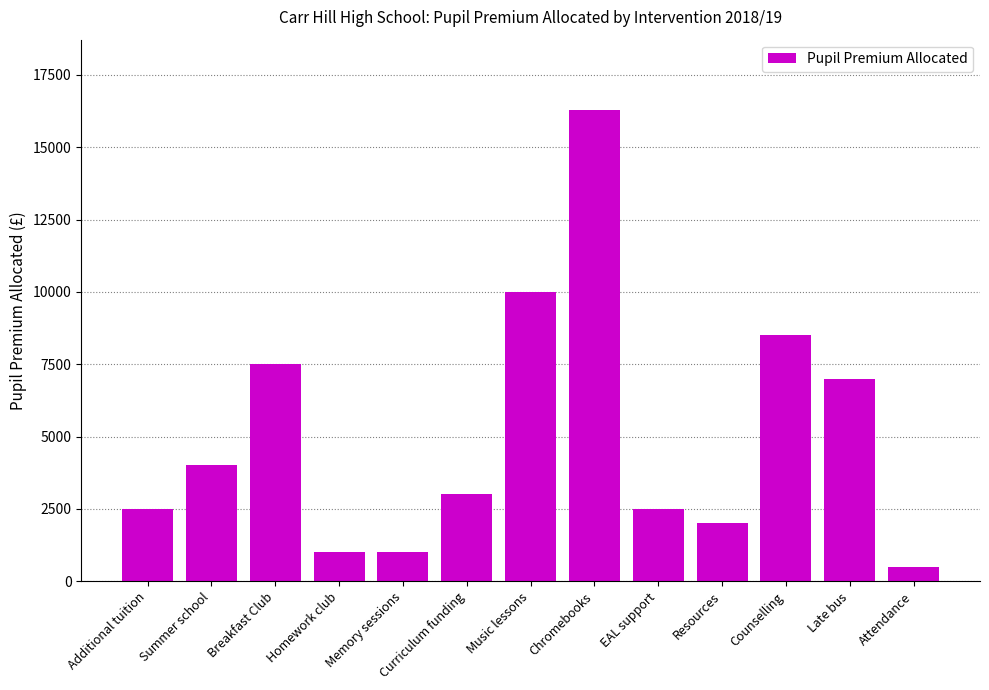

What position from the left is Resources?

10